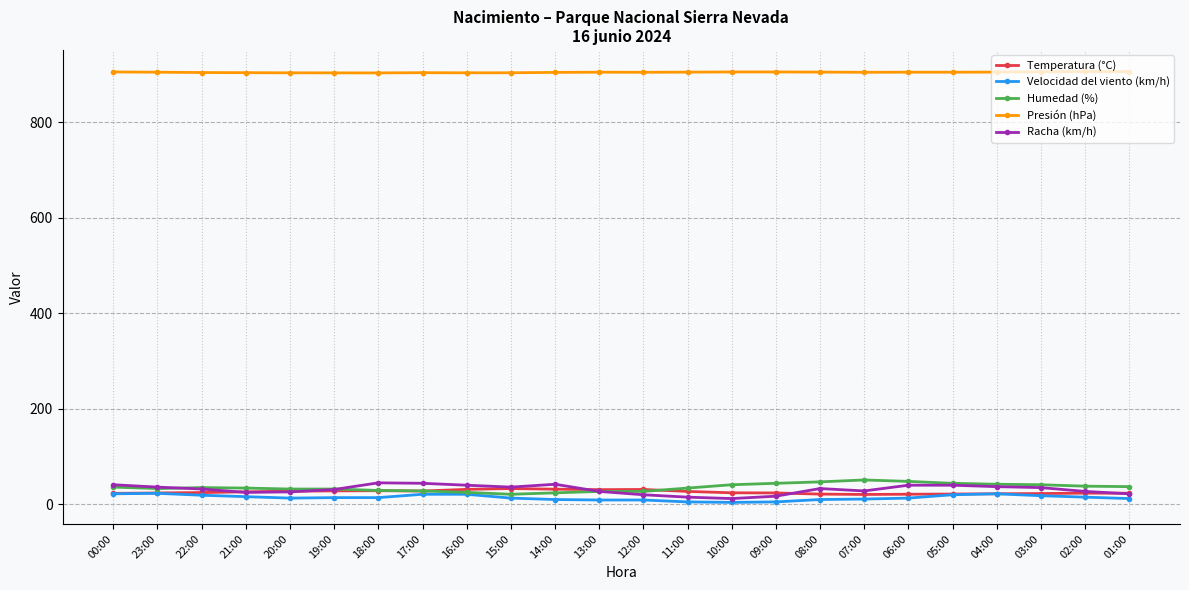

What is the greatest value displayed?

906.9